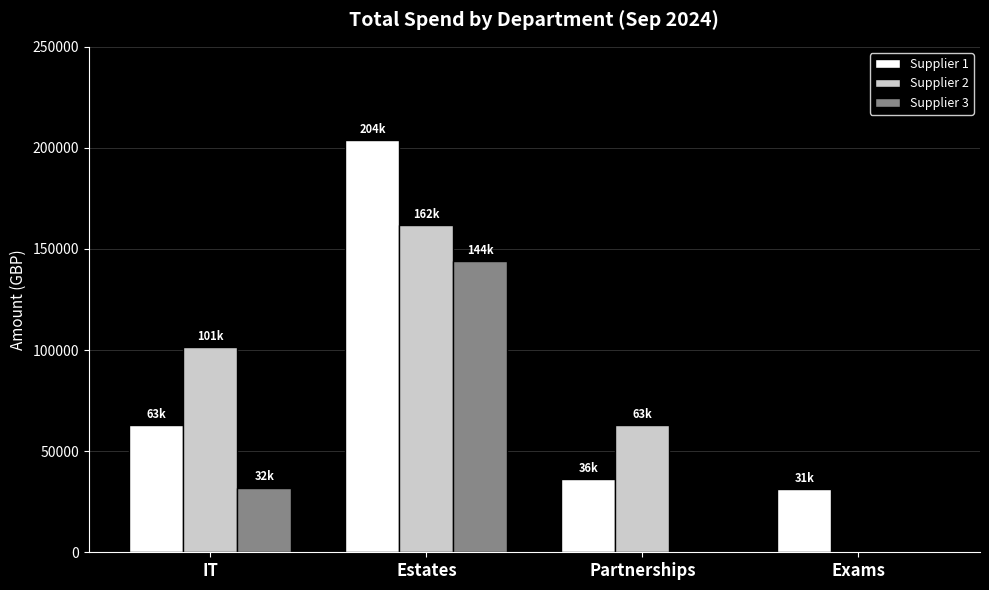

Is it true that Supplier 2 equals 105706.2 at Exams?

False